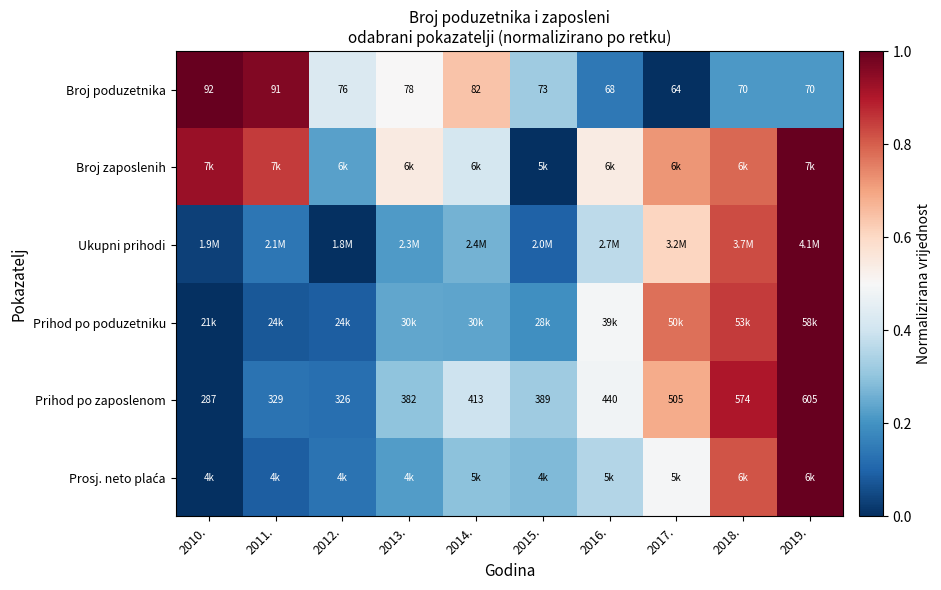

Which category has the lowest value across all series?

2017.